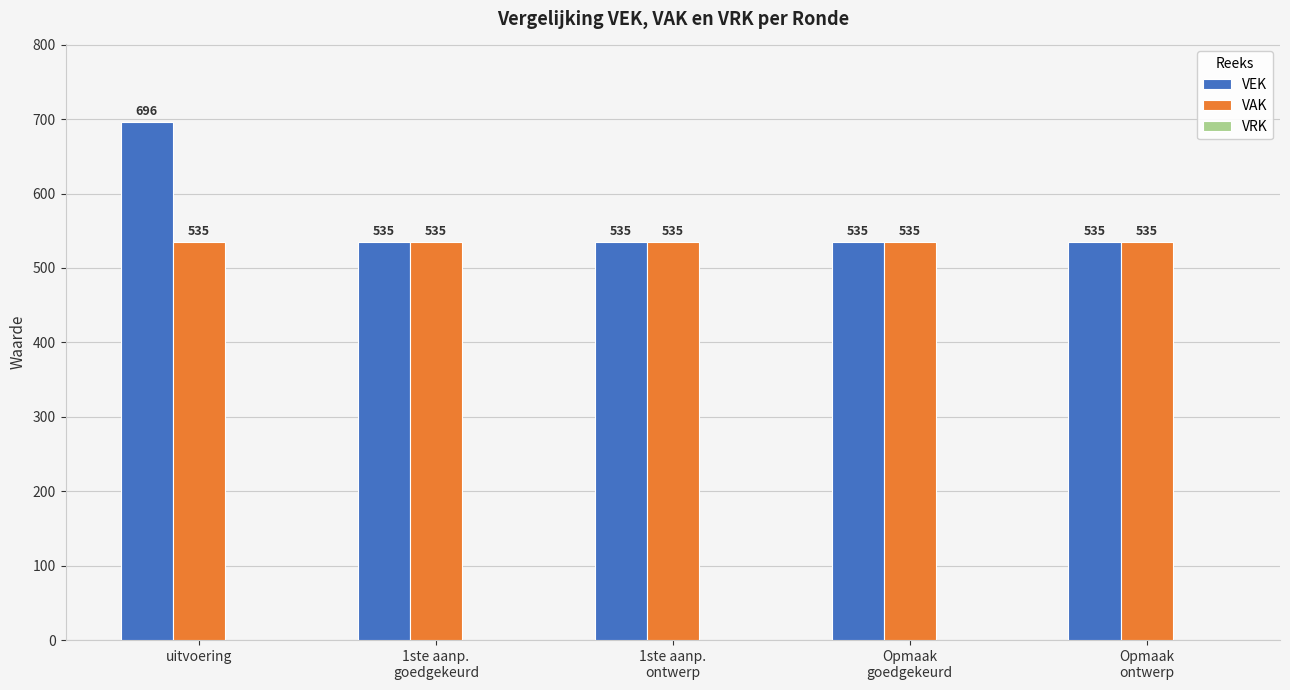

Read the VAK value at uitvoering.

535